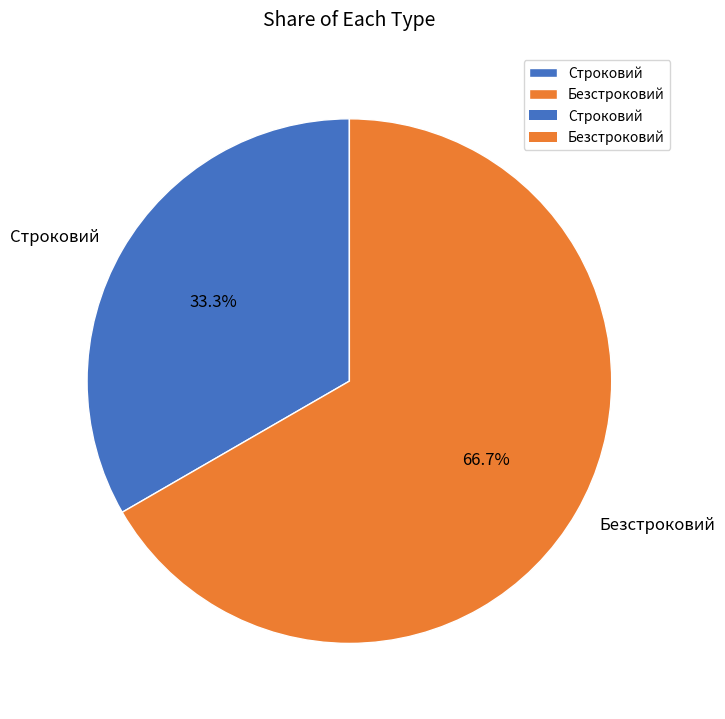

Which category has the smallest portion of the pie?

Строковий